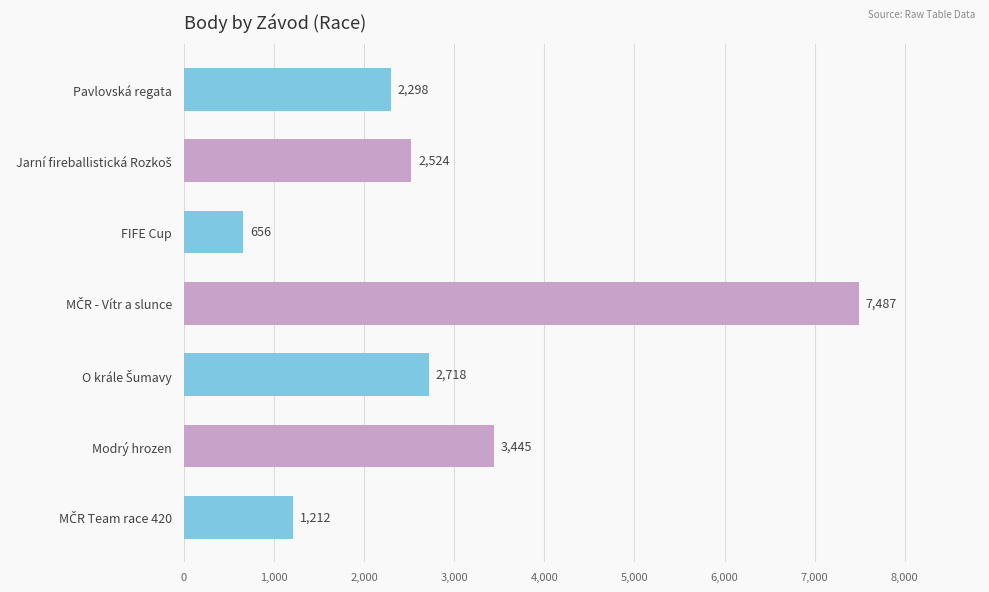

What is the sum of all values?

20340